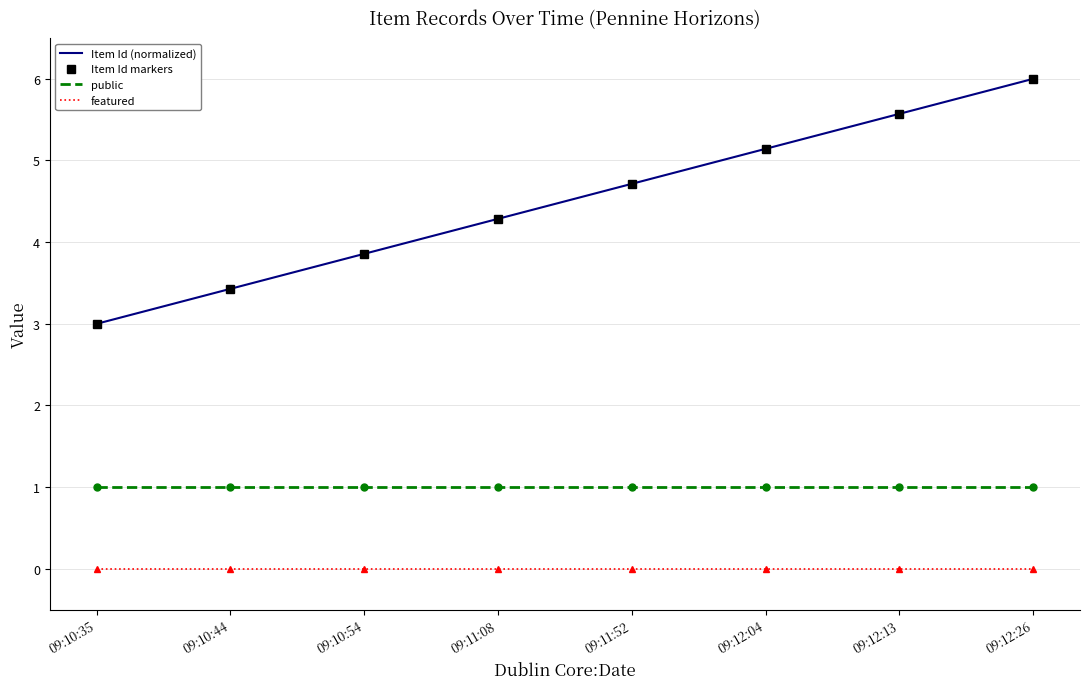

Which series changed the most between 09:10:35 and 09:12:04?

Item Id (normalized)